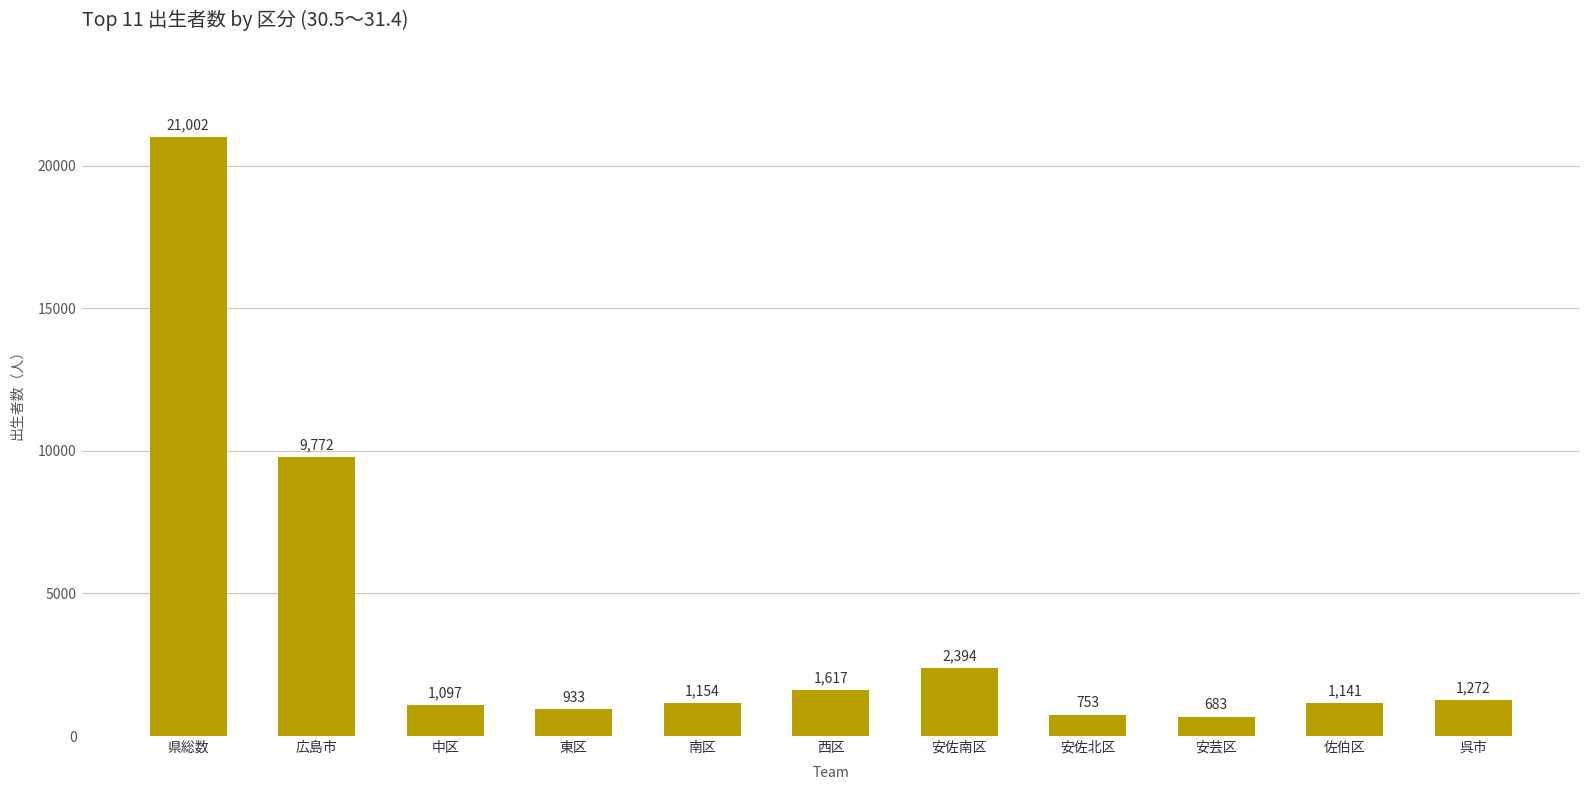

What is the greatest value displayed?

21002